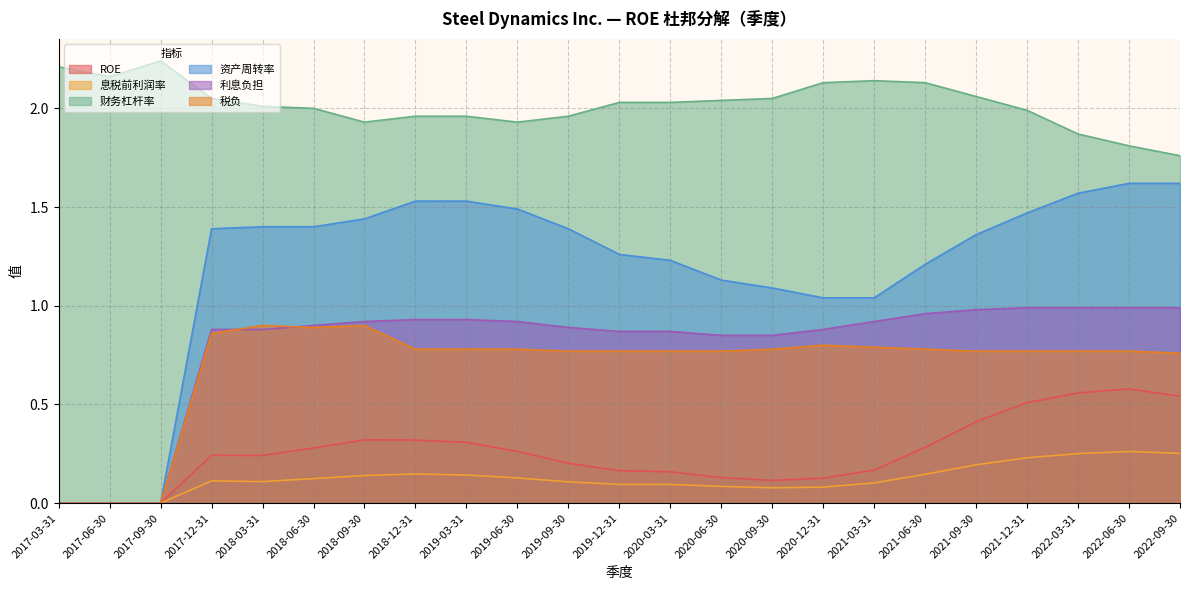

True or false: ROE has more than 2 interior local peaks.

True